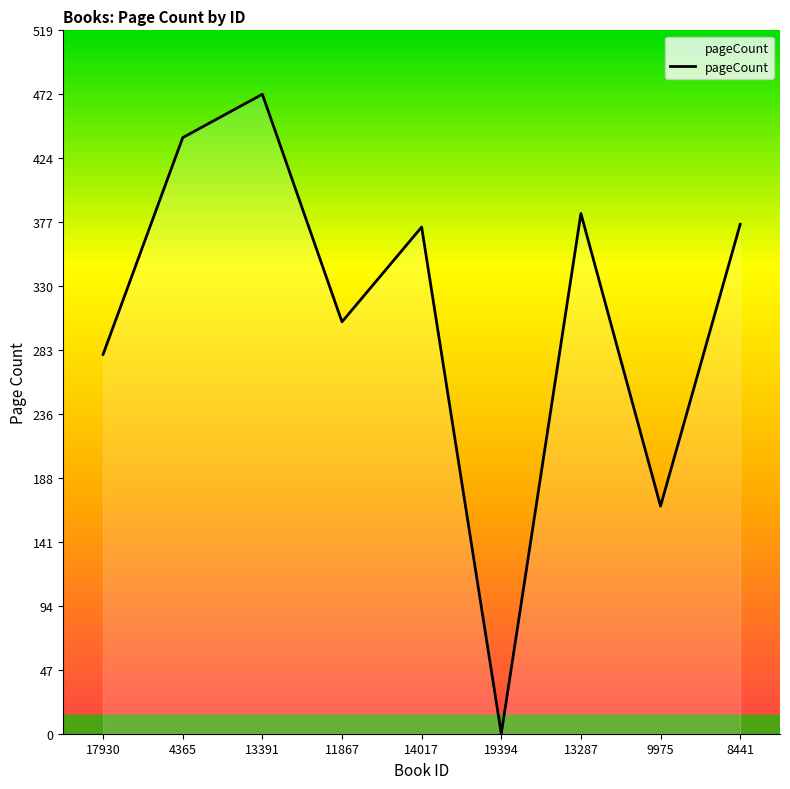

Where does the data first go above 374?

4365